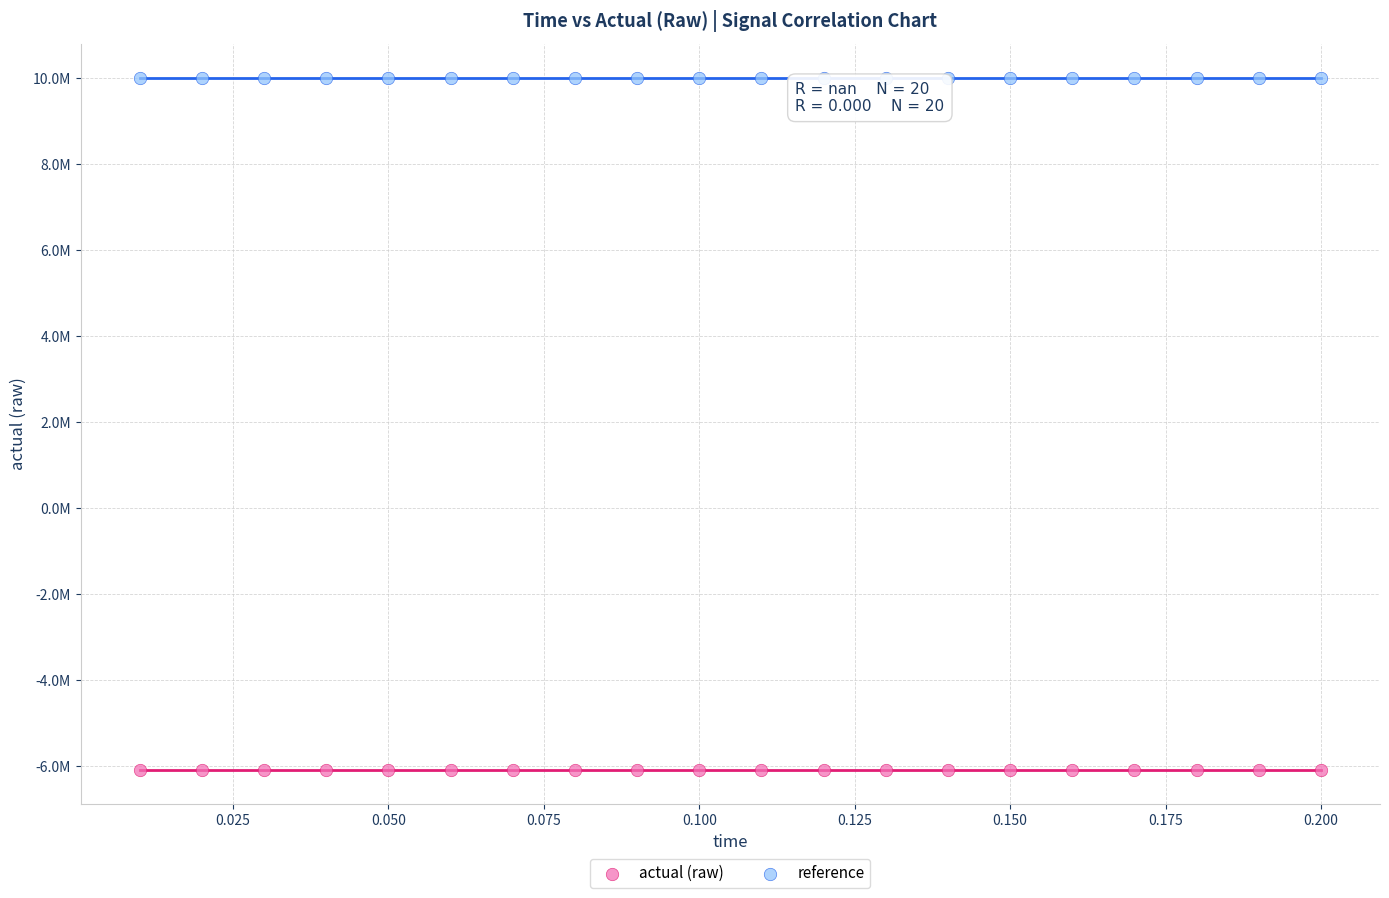

What are all the series names shown in the legend?

actual (raw), reference